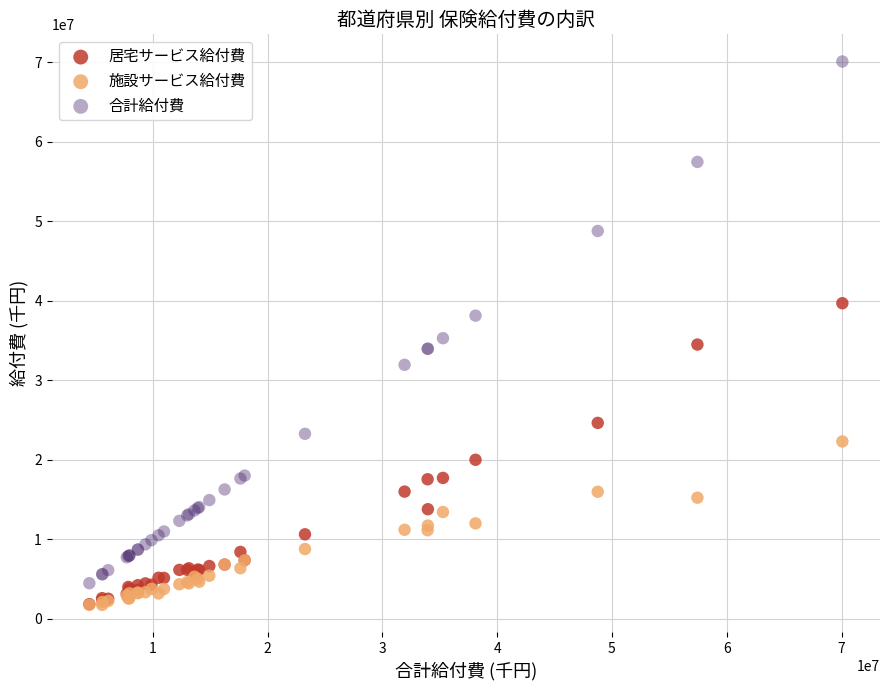

Which series reaches the maximum Y coordinate?

合計給付費